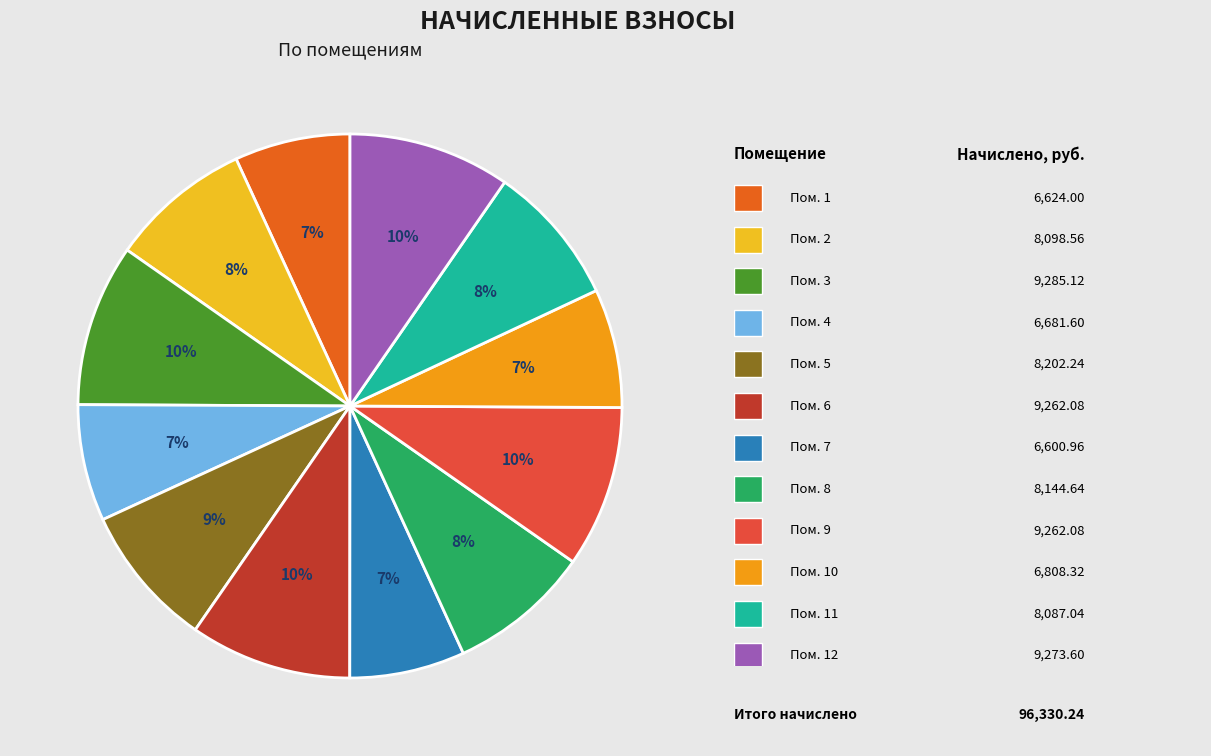

How many segments does this pie chart have?

12